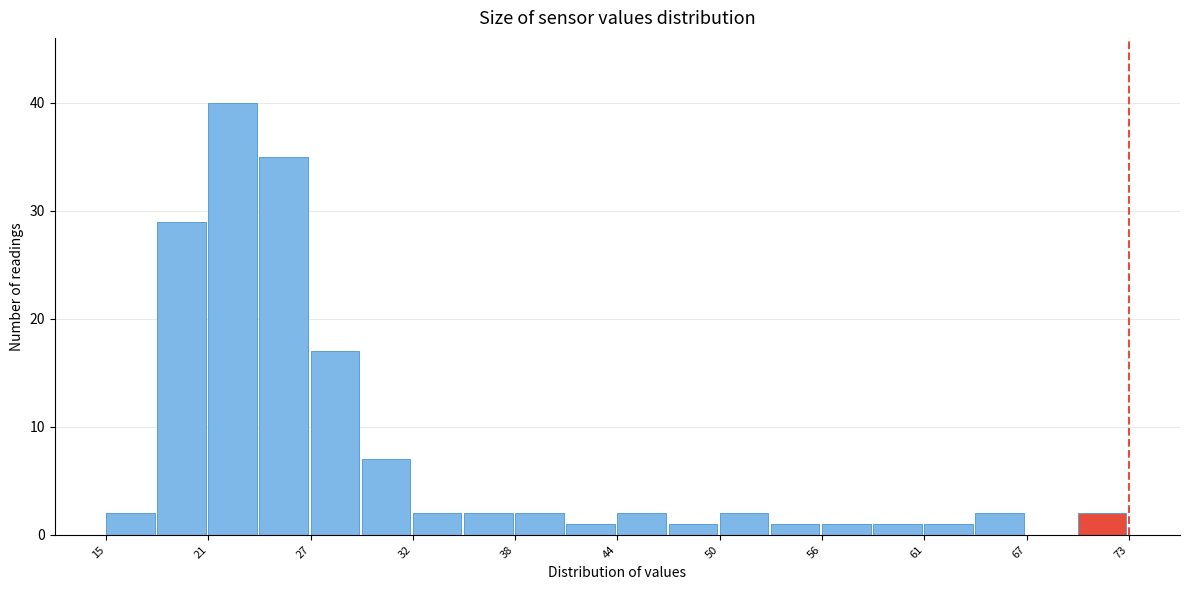

Read against the x-axis, roughly where is the centre of the tallest bar?

22